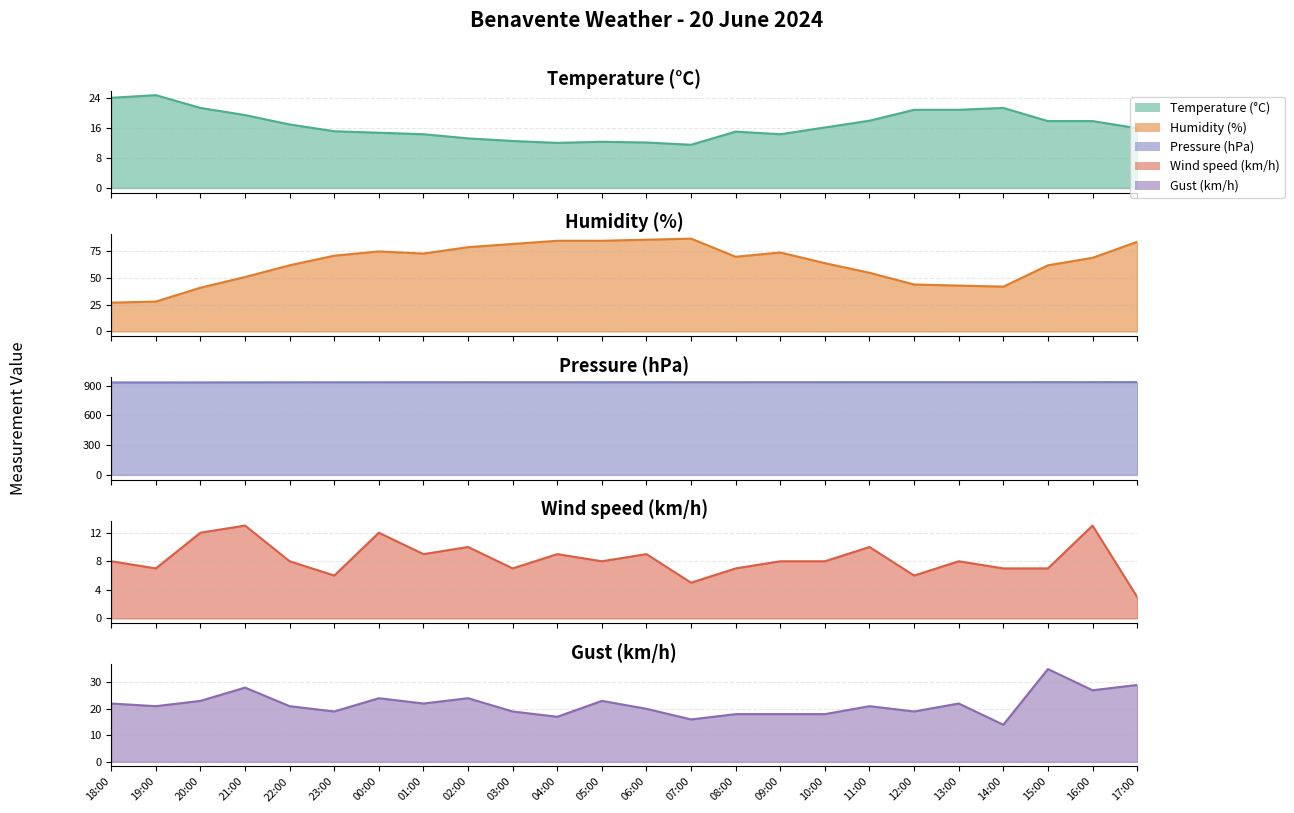

True or false: Pressure (hPa) and Humidity (%) intersect in this chart.

False